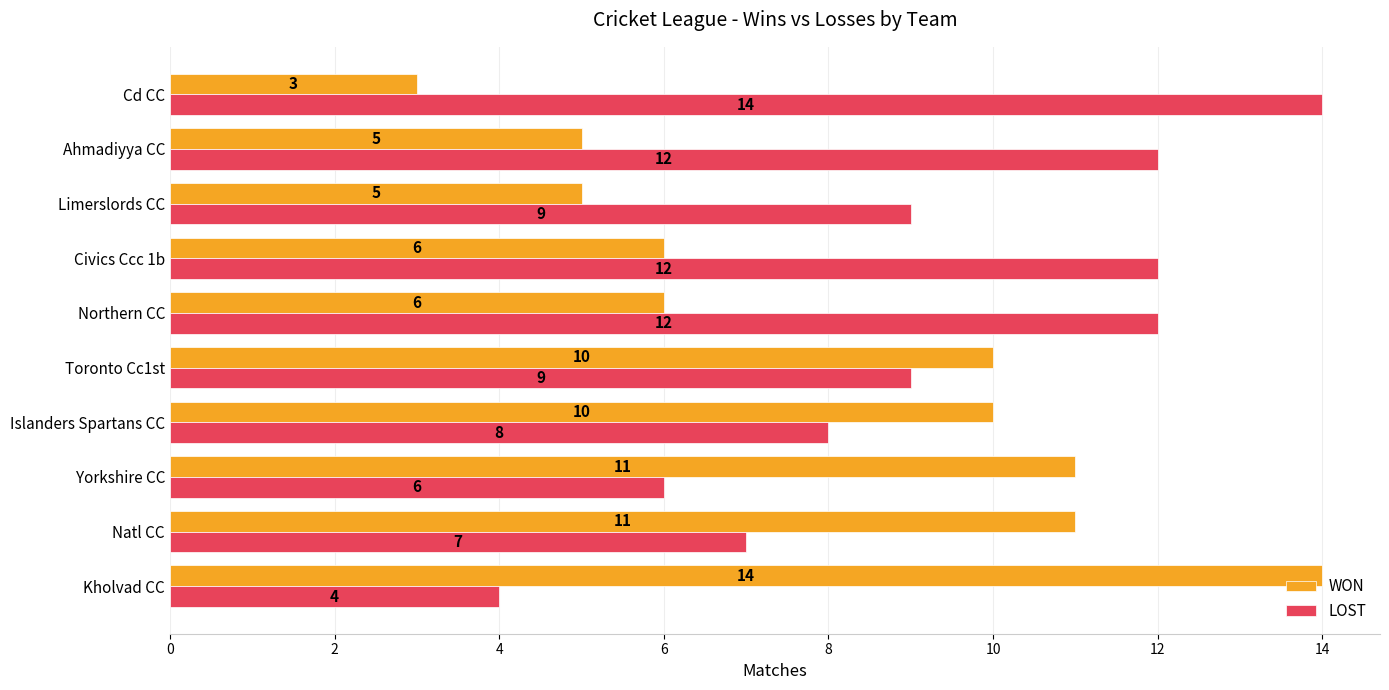

What is the difference between the highest and lowest values at Yorkshire CC?

5